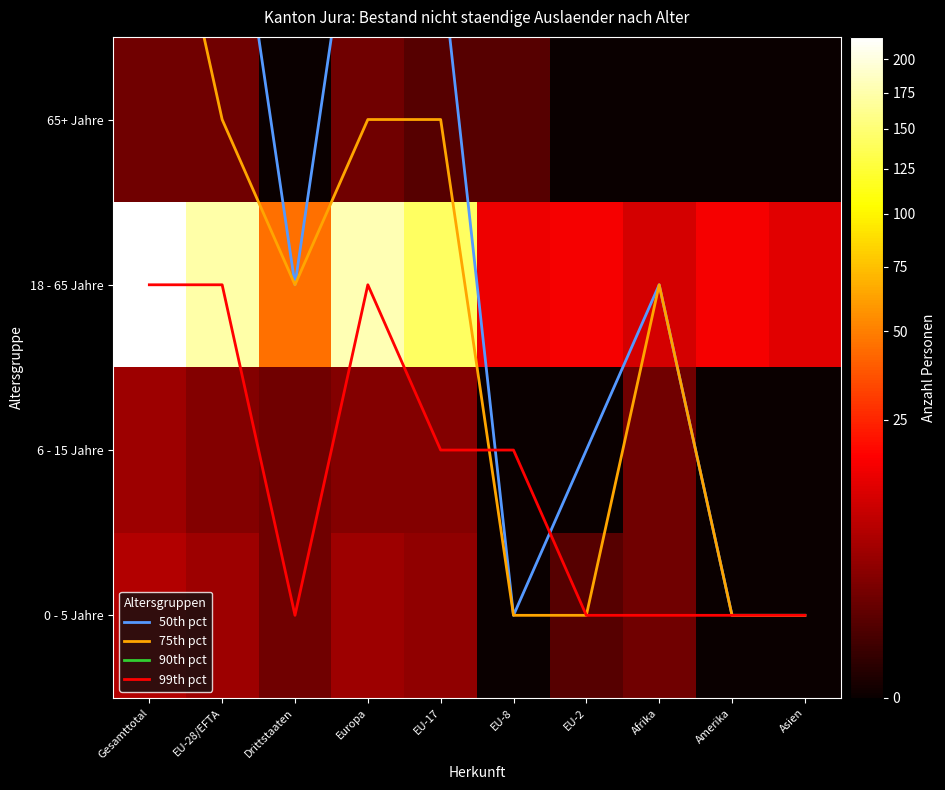

The 6 - 15 Jahre series shows 2 at EU-8. True or false?

False